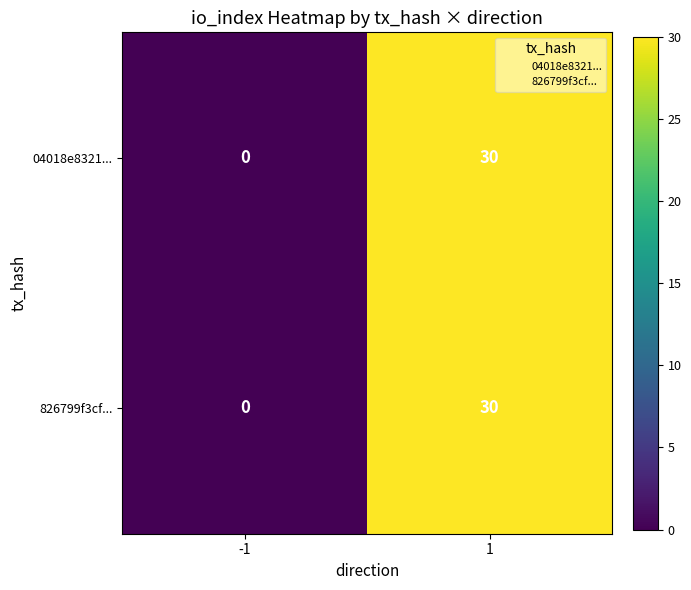

Reading right to left, what are all the values shown in this chart?

04018e8321...: 30	0
826799f3cf...: 30	0